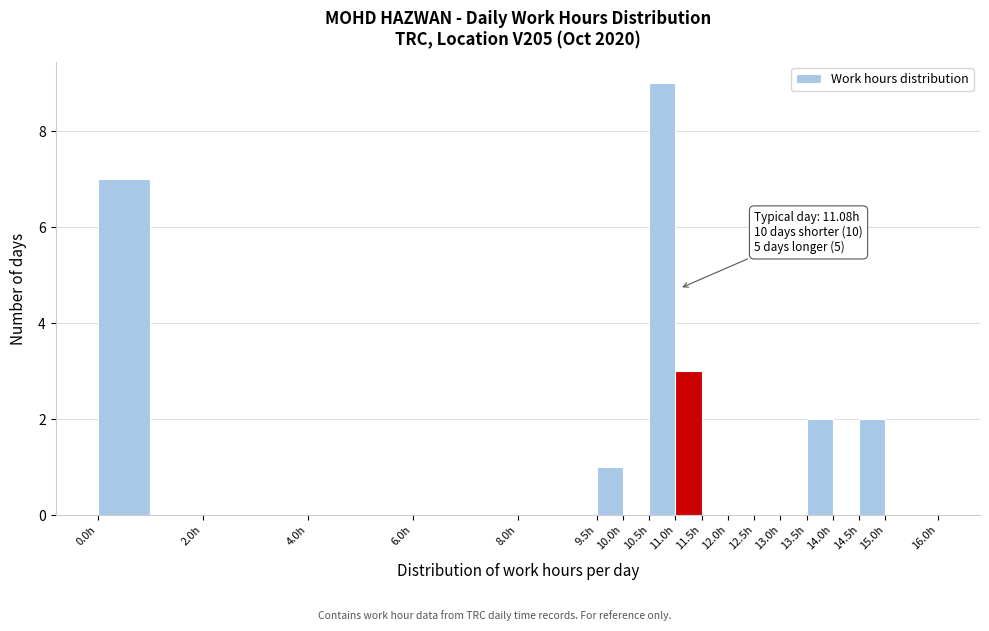

Which range on the x-axis has the tallest bar?

10.5 to 11.0